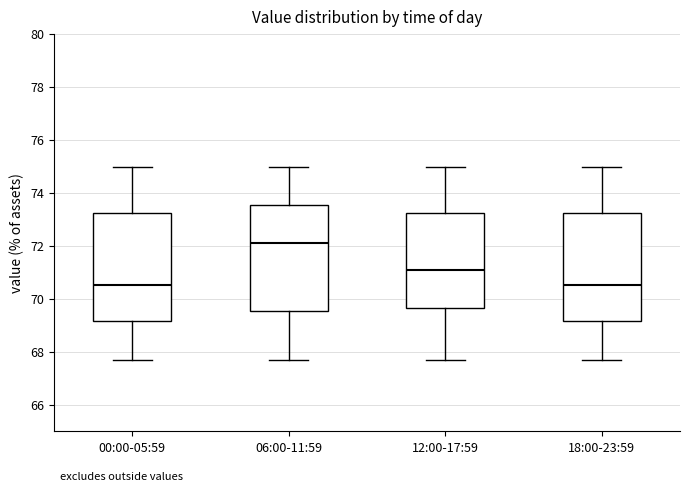

Where does the upper whisker of the box for 06:00-11:59 end on the y-axis? The values are not printed on the chart, so give them approximately, as read against the axis.

75.0